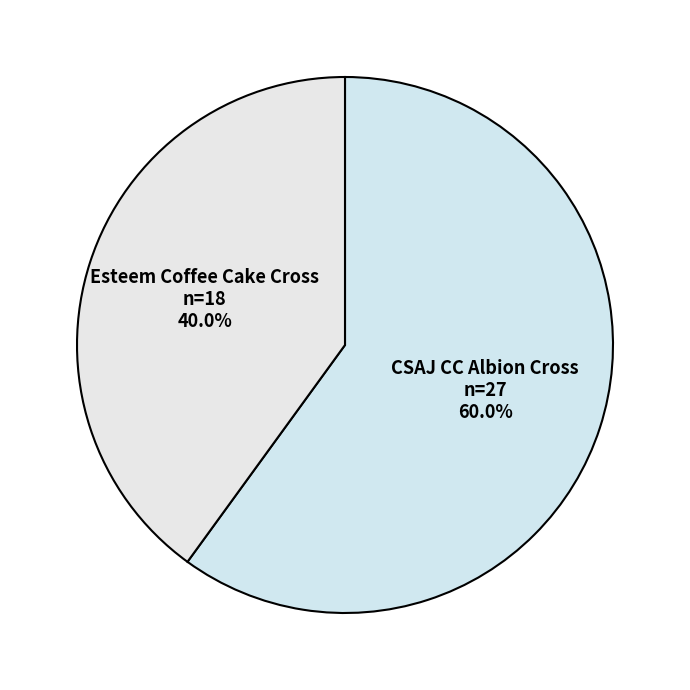

What is the majority slice?

CSAJ CC Albion Cross